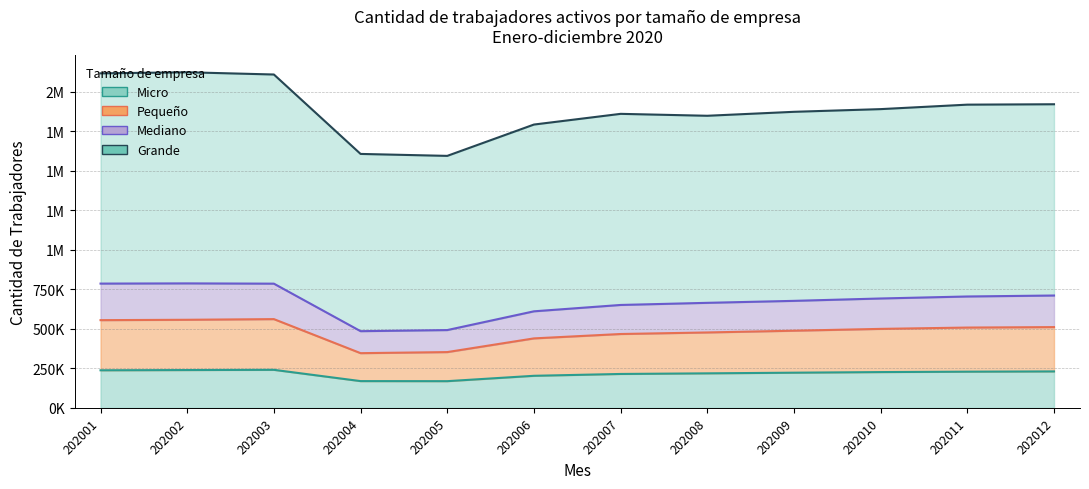

Does the chart display data point markers on the line(s)?

No